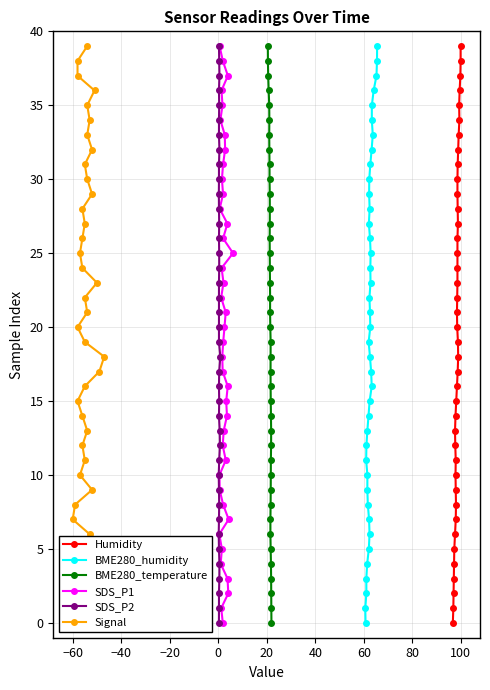

How many lines are shown in the chart?

6